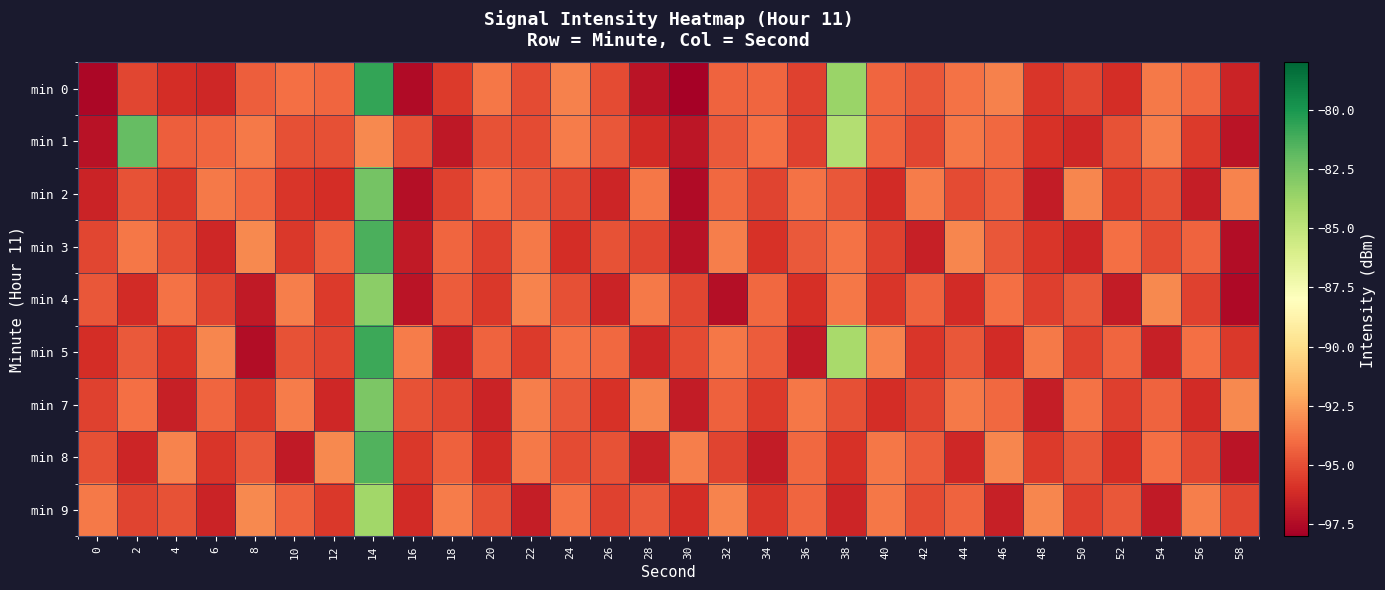

Reading left to right, what are all the values shown in this chart?

min 0: 0=-97.6	2=-95.2	4=-96.1	6=-96.3	8=-94.4	10=-93.9	12=-94.2	14=-80.7	16=-97.5	18=-95.6	20=-93.7	22=-95.1	24=-93.3	26=-95.1	28=-97.1	30=-97.9	32=-94.3	34=-94.2	36=-95.4	38=-83.7	40=-94.2	42=-94.7	44=-93.8	46=-93.3	48=-95.8	50=-95.2	52=-96.1	54=-93.6	56=-94.2	58=-96.4
min 1: 0=-97.2	2=-82.0	4=-94.4	6=-94.2	8=-93.6	10=-94.9	12=-95.0	14=-93.1	16=-94.9	18=-97.0	20=-94.8	22=-95.1	24=-93.5	26=-94.7	28=-96.2	30=-97.0	32=-94.6	34=-93.9	36=-95.4	38=-84.5	40=-94.3	42=-95.2	44=-93.7	46=-94.1	48=-95.9	50=-96.3	52=-94.8	54=-93.4	56=-95.6	58=-97.1
min 2: 0=-96.5	2=-94.8	4=-95.7	6=-93.6	8=-94.2	10=-95.8	12=-96.1	14=-82.5	16=-97.3	18=-95.4	20=-93.9	22=-94.6	24=-95.2	26=-96.4	28=-93.7	30=-97.5	32=-94.1	34=-95.3	36=-93.8	38=-94.7	40=-96.2	42=-93.5	44=-95.1	46=-94.4	48=-96.8	50=-93.2	52=-95.6	54=-94.9	56=-96.7	58=-93.3
min 3: 0=-95.2	2=-93.7	4=-94.9	6=-96.3	8=-93.1	10=-95.7	12=-94.4	14=-81.3	16=-96.9	18=-94.2	20=-95.5	22=-93.6	24=-96.1	26=-94.8	28=-95.3	30=-97.2	32=-93.4	34=-95.9	36=-94.6	38=-93.8	40=-95.4	42=-96.6	44=-93.2	46=-94.7	48=-95.8	50=-96.4	52=-93.9	54=-95.1	56=-94.3	58=-97.4
min 4: 0=-94.7	2=-96.2	4=-93.8	6=-95.3	8=-96.9	10=-93.4	12=-95.6	14=-83.2	16=-97.1	18=-94.5	20=-95.7	22=-93.3	24=-94.9	26=-96.5	28=-93.6	30=-95.2	32=-97.3	34=-94.1	36=-96.0	38=-93.7	40=-95.8	42=-94.3	44=-96.2	46=-93.9	48=-95.5	50=-94.6	52=-96.8	54=-93.1	56=-95.4	58=-97.6
min 5: 0=-96.1	2=-94.6	4=-95.9	6=-93.2	8=-97.4	10=-94.8	12=-95.3	14=-80.9	16=-93.5	18=-96.7	20=-94.3	22=-95.6	24=-93.8	26=-94.1	28=-96.4	30=-95.1	32=-93.7	34=-94.5	36=-96.9	38=-84.1	40=-93.3	42=-95.8	44=-94.7	46=-96.2	48=-93.6	50=-95.4	52=-94.2	54=-96.6	56=-93.9	58=-95.7
min 7: 0=-95.4	2=-93.9	4=-96.6	6=-94.2	8=-95.7	10=-93.5	12=-96.3	14=-82.7	16=-94.8	18=-95.2	20=-96.5	22=-93.4	24=-94.7	26=-95.9	28=-93.2	30=-96.8	32=-94.4	34=-95.6	36=-93.7	38=-94.9	40=-96.1	42=-95.3	44=-93.6	46=-94.1	48=-96.7	50=-93.8	52=-95.5	54=-94.3	56=-96.2	58=-93.1
min 8: 0=-94.9	2=-96.4	4=-93.3	6=-95.8	8=-94.6	10=-96.9	12=-93.1	14=-81.5	16=-95.7	18=-94.4	20=-96.2	22=-93.6	24=-95.1	26=-94.8	28=-96.6	30=-93.4	32=-95.3	34=-96.8	36=-94.1	38=-95.9	40=-93.7	42=-94.5	44=-96.3	46=-93.2	48=-95.6	50=-94.7	52=-96.1	54=-93.9	56=-95.2	58=-97.1
min 9: 0=-93.6	2=-95.3	4=-94.8	6=-96.5	8=-93.1	10=-94.4	12=-95.7	14=-83.9	16=-96.2	18=-93.5	20=-94.9	22=-96.7	24=-93.8	26=-95.4	28=-94.6	30=-96.1	32=-93.3	34=-95.8	36=-94.2	38=-96.4	40=-93.7	42=-95.1	44=-94.3	46=-96.6	48=-93.2	50=-95.5	52=-94.7	54=-96.9	56=-93.4	58=-95.2